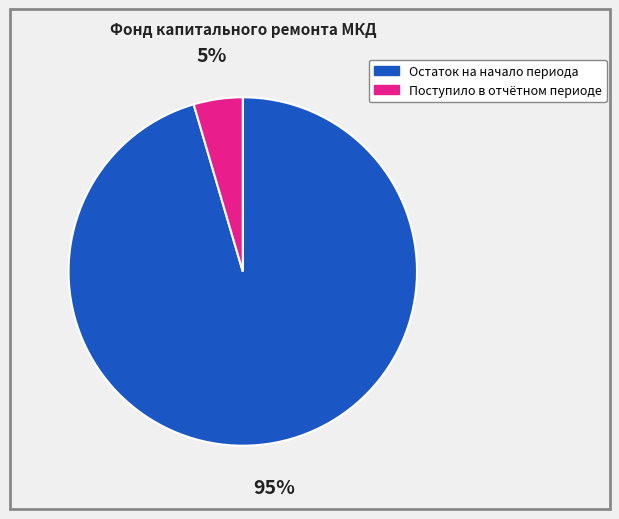

What is the majority slice?

Остаток на начало периода